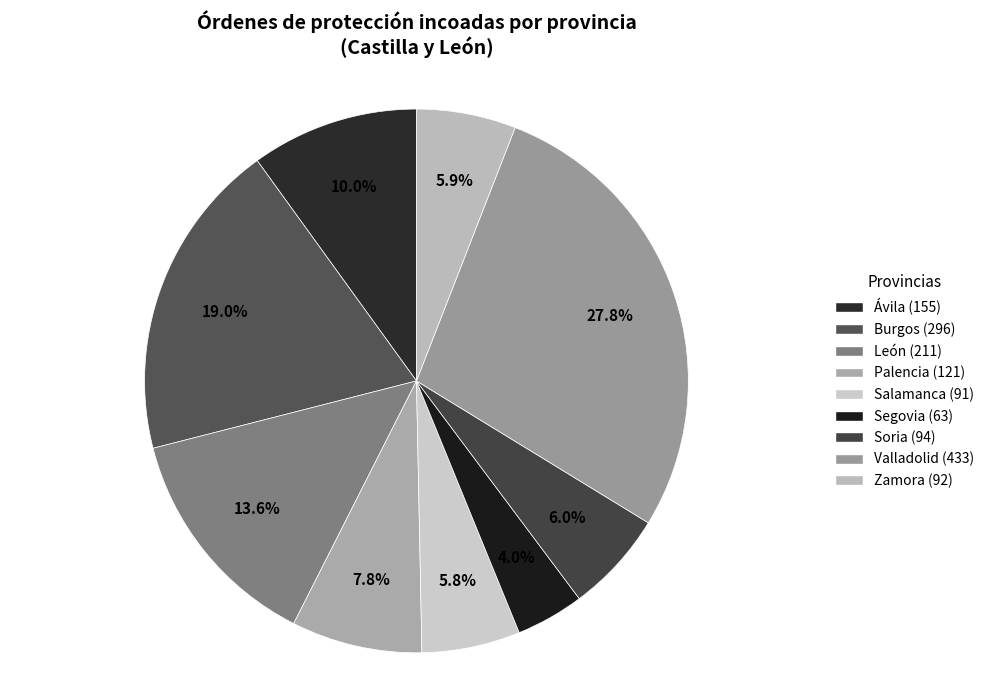

Which category has the biggest portion of the pie?

Valladolid